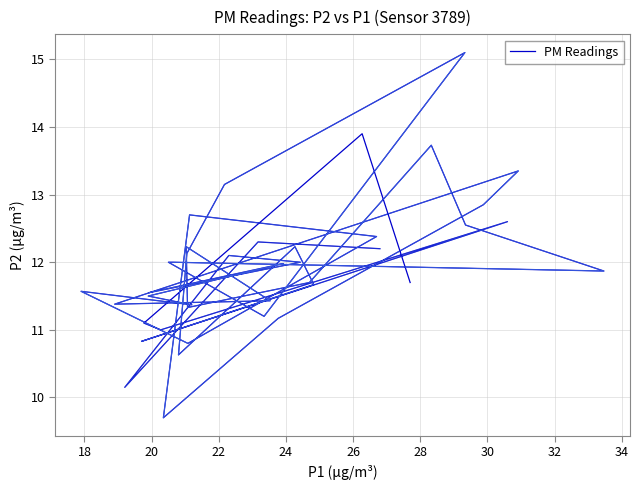

Reading left to right, what are all the values shown in this chart?

12.2	12.3	10.2	12.1	12.0	11.6	12.0	11.5	11.4	11.6	10.8	12.4	12.7	9.7	11.2	12.8	13.3	11.4	11.4	12.2	11.3	11.7	13.7	12.6	11.9	12.0	12.0	11.2	15.1	13.2	12.1	10.6	12.2	11.7	10.8	12.6	11.0	11.1	13.9	11.7